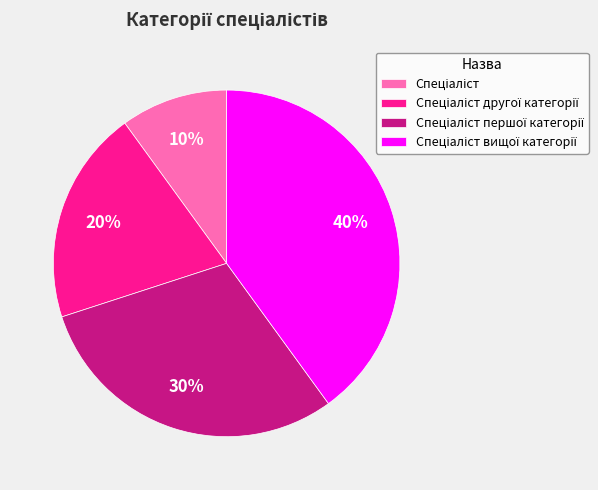

Is there any slice that represents more than half of the pie?

No